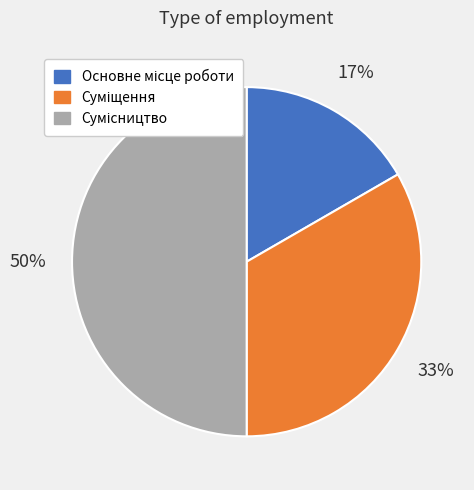

Count the number of slices in the pie.

3